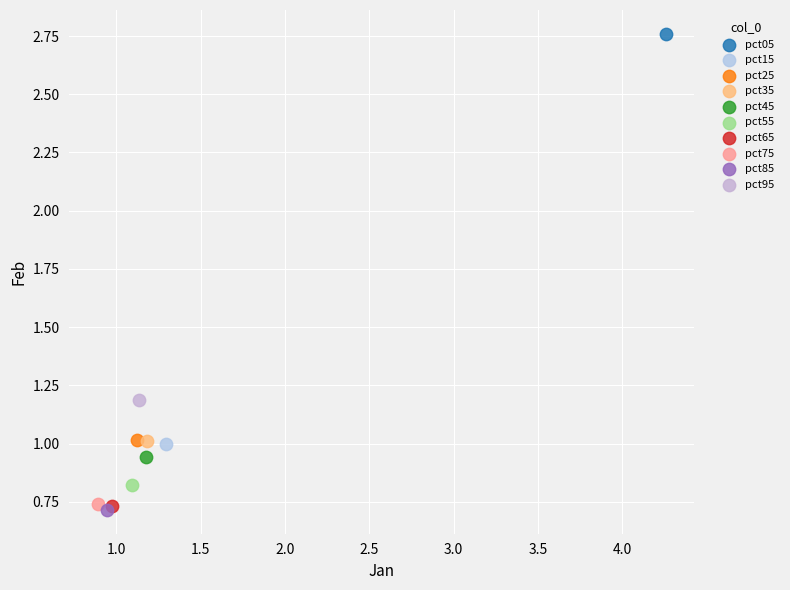

What are all the series names shown in the legend?

pct05, pct15, pct25, pct35, pct45, pct55, pct65, pct75, pct85, pct95